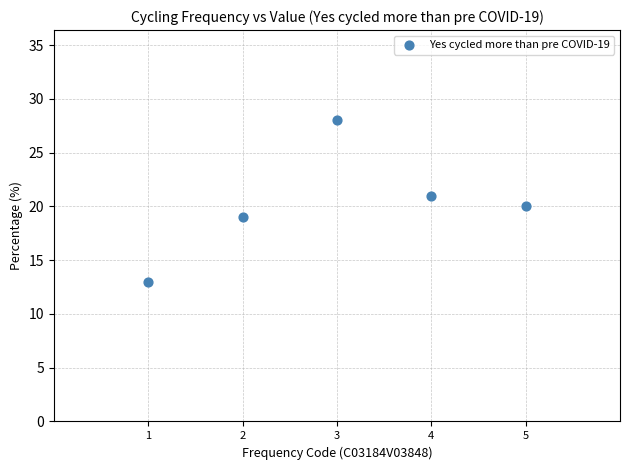

What is the range of X values (max minus min)?

4